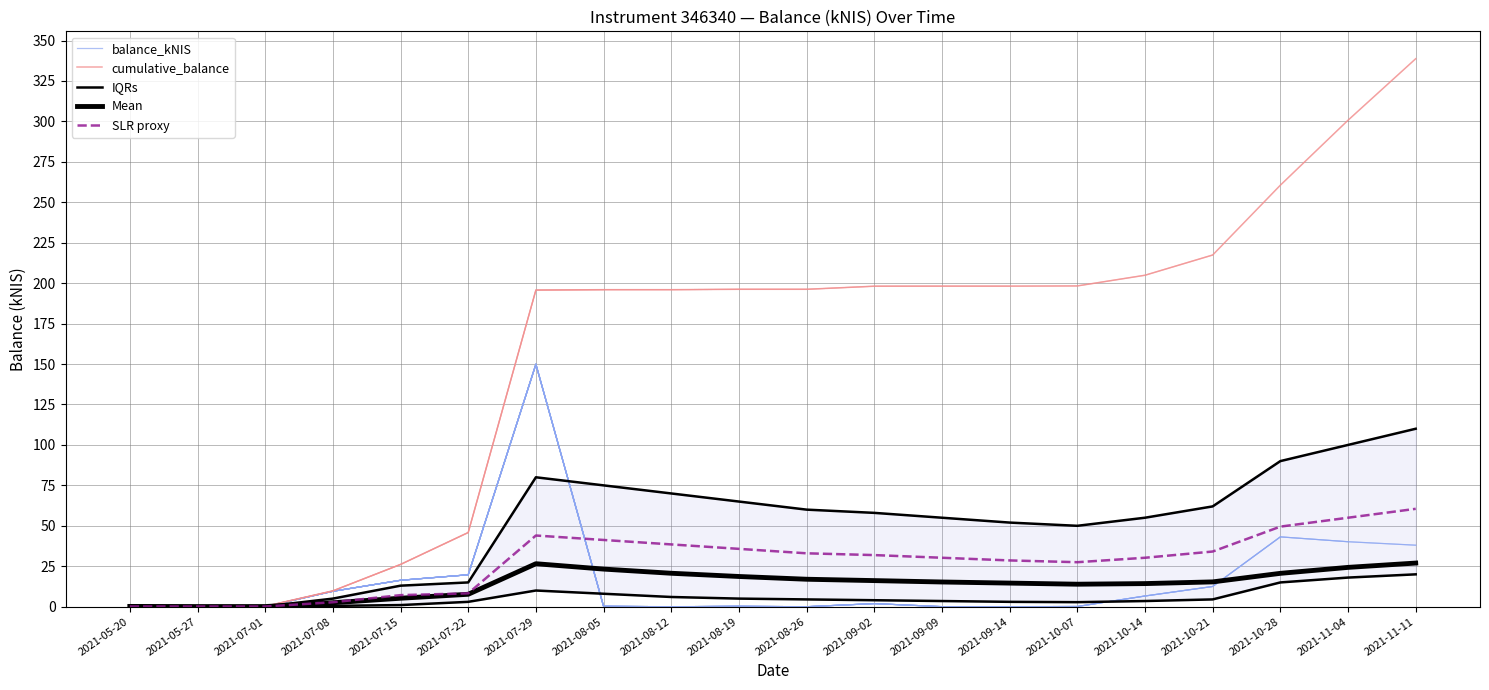

What are all the series names shown in the legend?

balance_kNIS, cumulative_balance, IQRs, Mean, SLR proxy